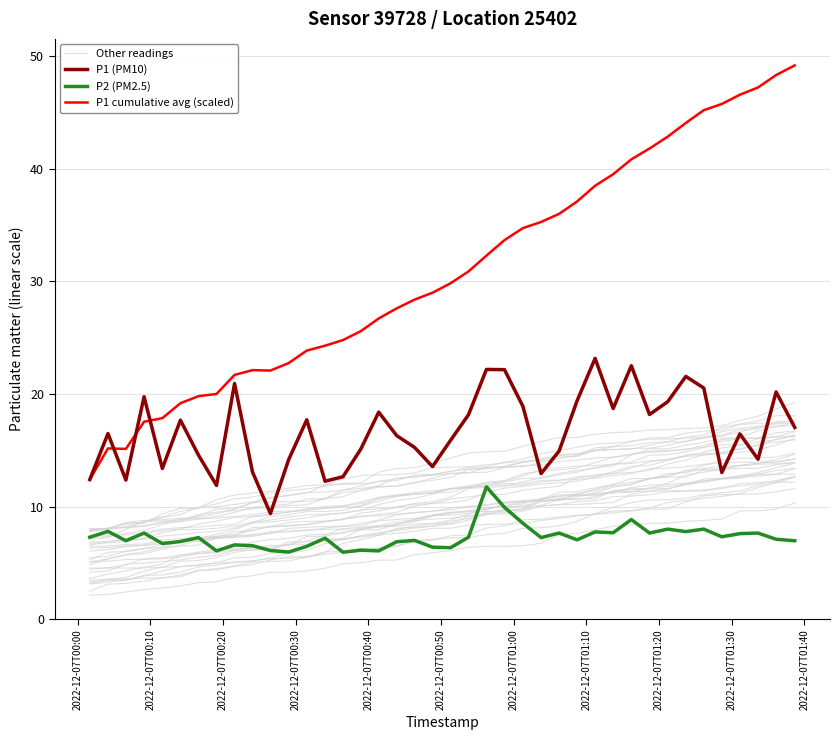

What is the difference between the second highest and minimum values in the Other readings series?

9.1